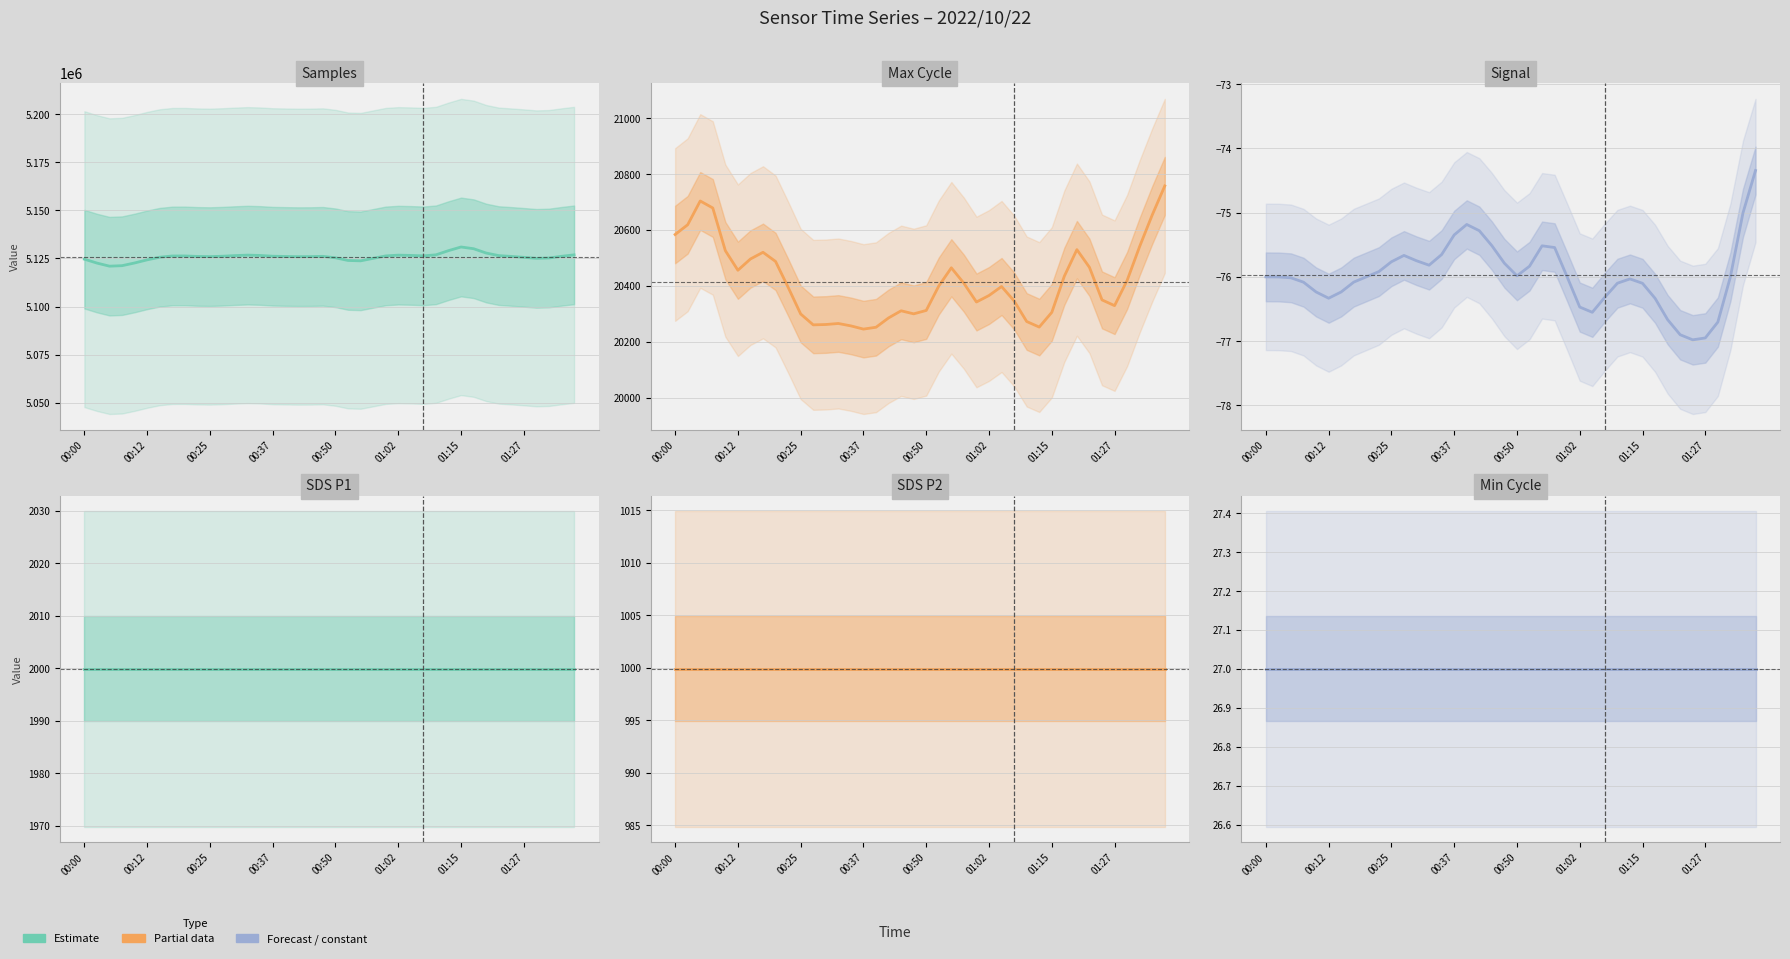

True or false: Signal and Samples cross at least once.

False